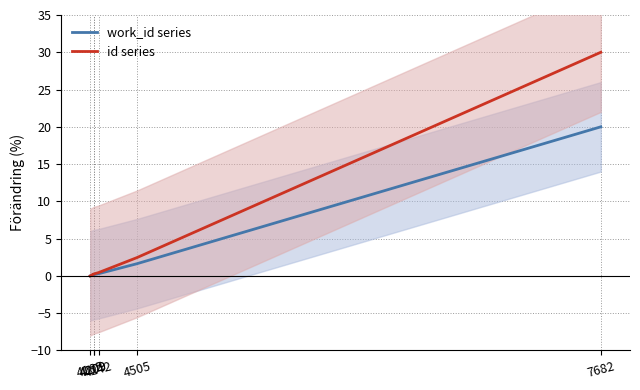

What is the sum of the id series values at 4185 and 4505?

2.5